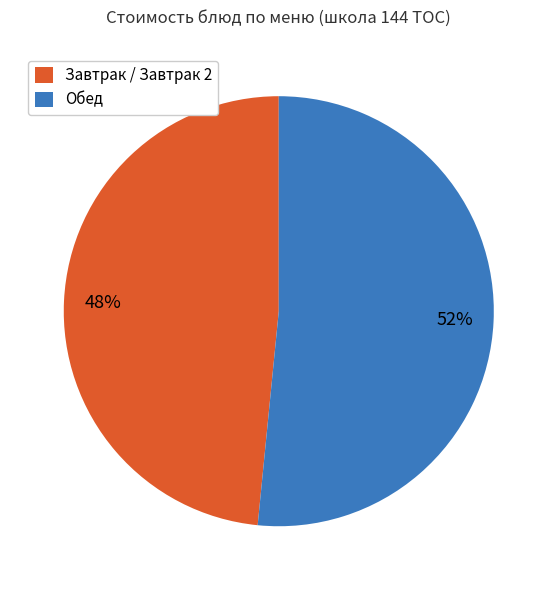

Which slice is the largest?

Обед